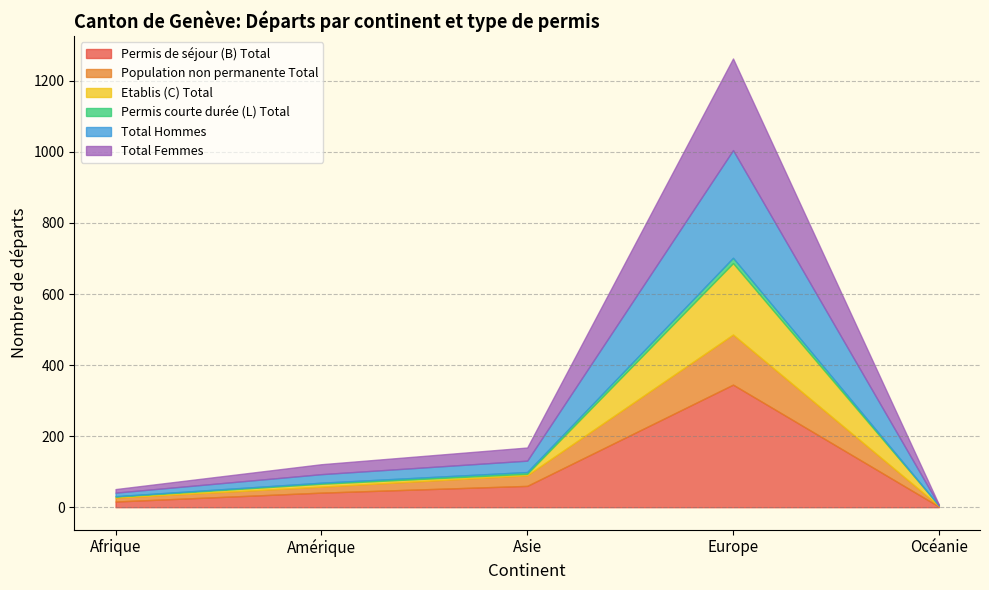

Between which two adjacent categories do Total Femmes and Population non permanente Total first intersect?

Afrique and Amérique